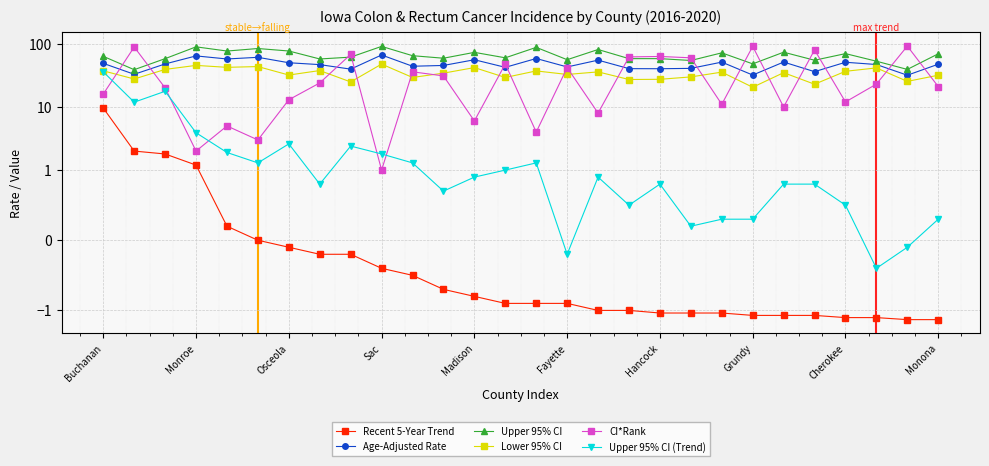

What is the difference between the Lower 95% CI values at 22 and 14?

2.3